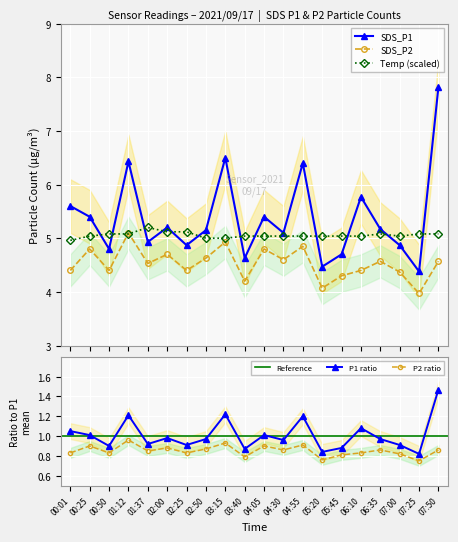

What is the maximum value shown in the chart?

7.8